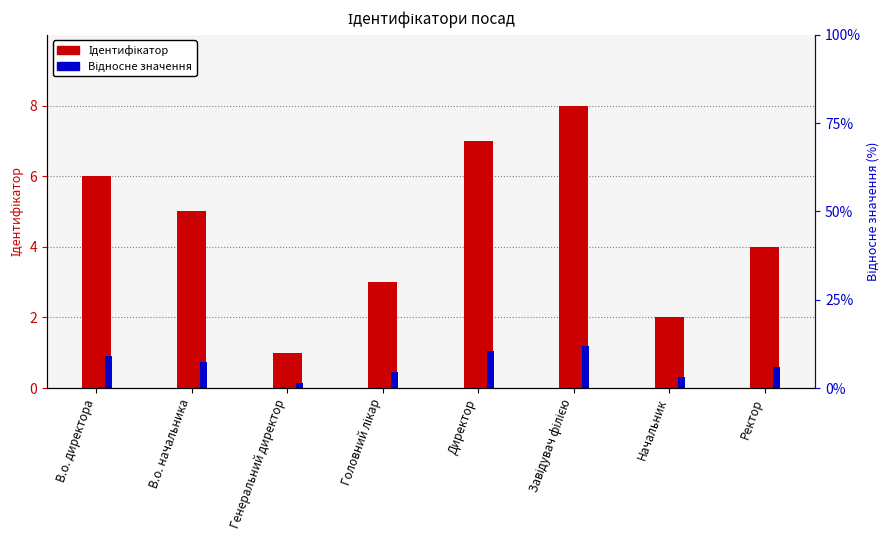

At which label does Ідентифікатор reach its minimum?

Генеральний директор